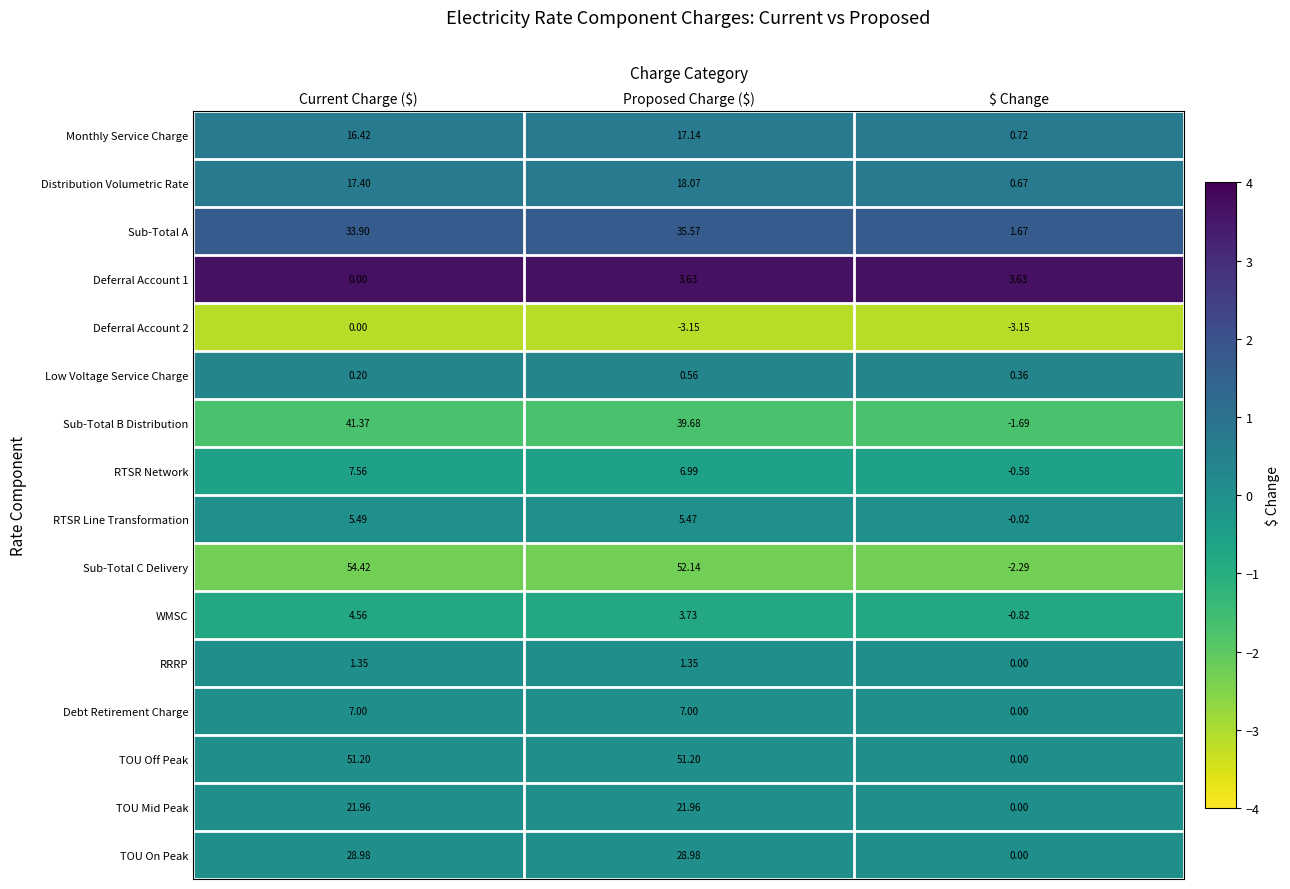

Which category has the lowest value in the RRRP series?

$ Change